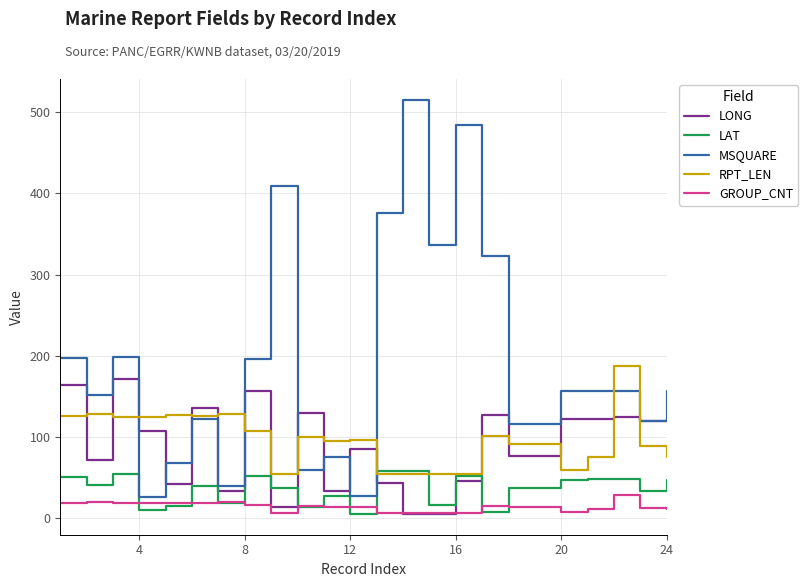

Which series has the largest total across all categories?

MSQUARE